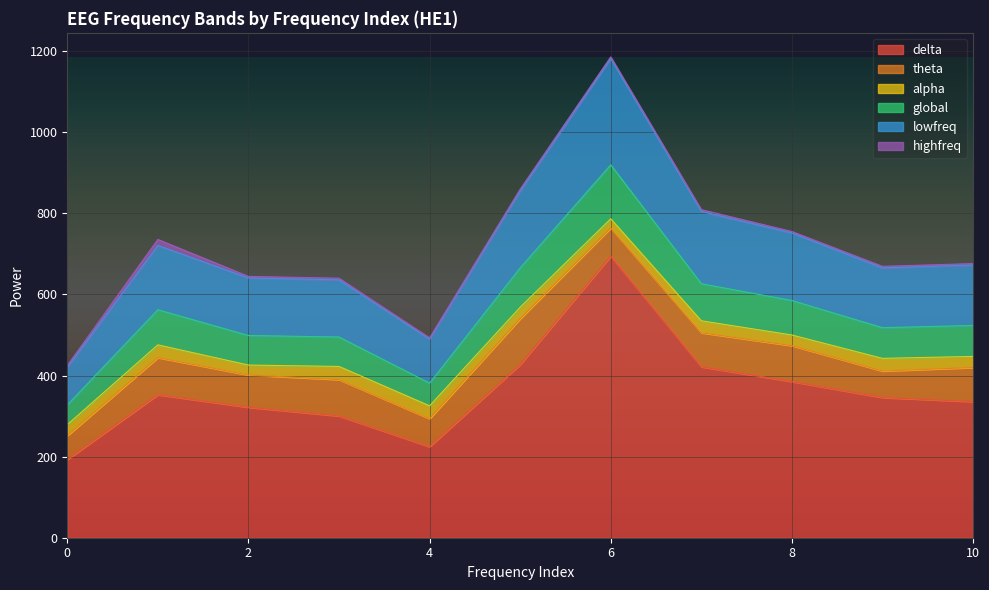

True or false: delta and global intersect in this chart.

False